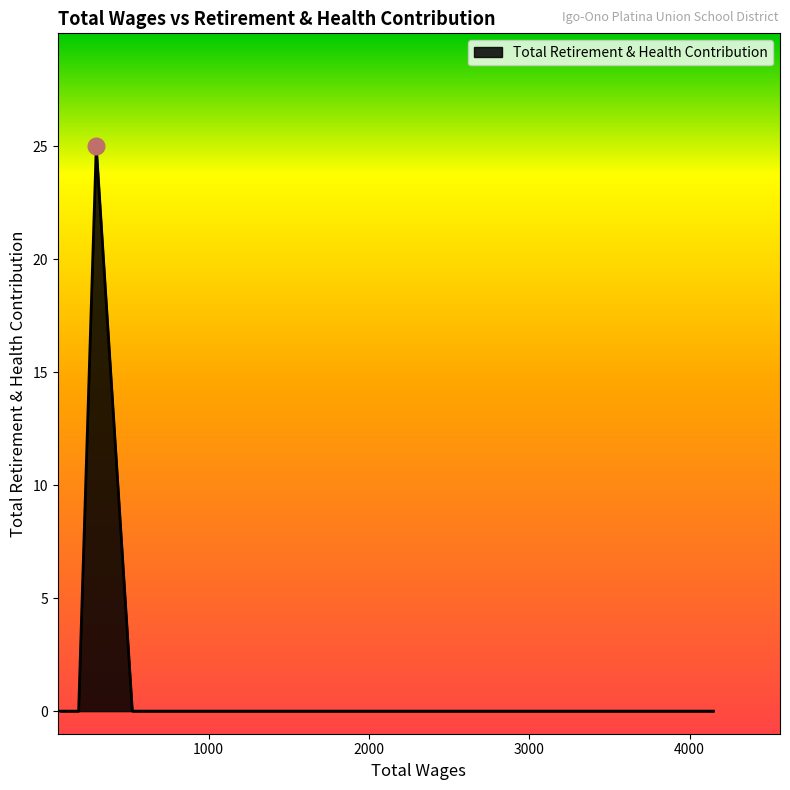

What is the maximum value shown in the chart?

25